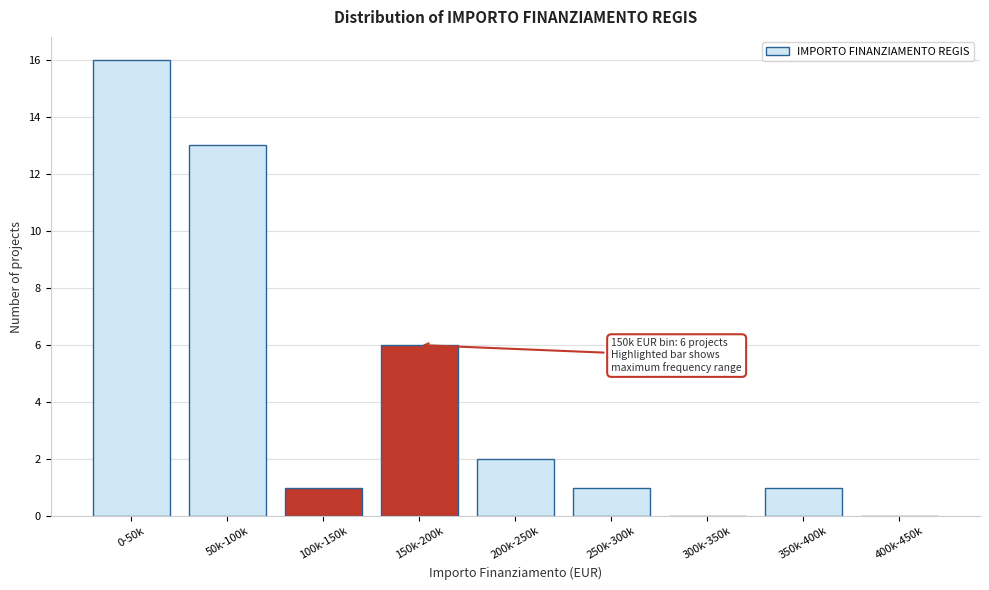

Reading right to left, what are all the values shown in this chart?

400k-450k=0	350k-400k=1	300k-350k=0	250k-300k=1	200k-250k=2	150k-200k=6	100k-150k=1	50k-100k=13	0-50k=16